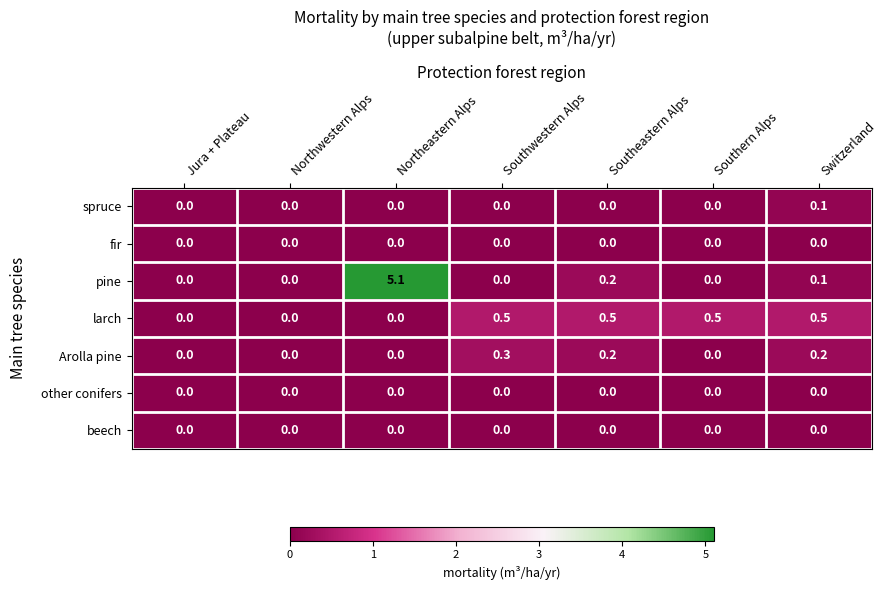

Which series has the largest range (max minus min)?

pine